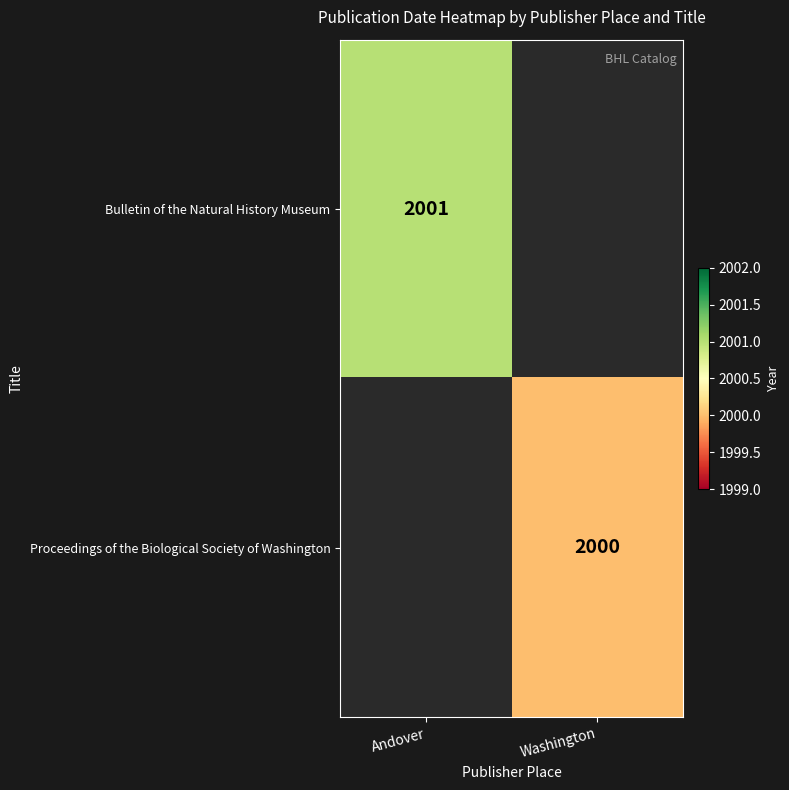

The value of Proceedings of the Biological Society of Washington at Washington is 2000. True or false?

True